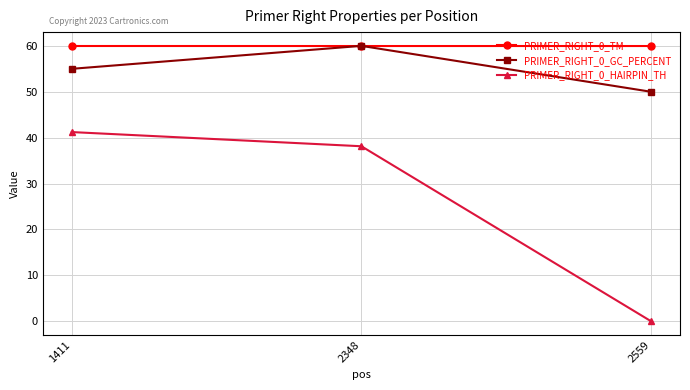

Reading left to right, what are all the values shown in this chart?

PRIMER_RIGHT_0_TM: 1411=60.0	2348=60.0	2559=60.0
PRIMER_RIGHT_0_GC_PERCENT: 1411=55.0	2348=60.0	2559=50.0
PRIMER_RIGHT_0_HAIRPIN_TH: 1411=41.2	2348=38.1	2559=0.0